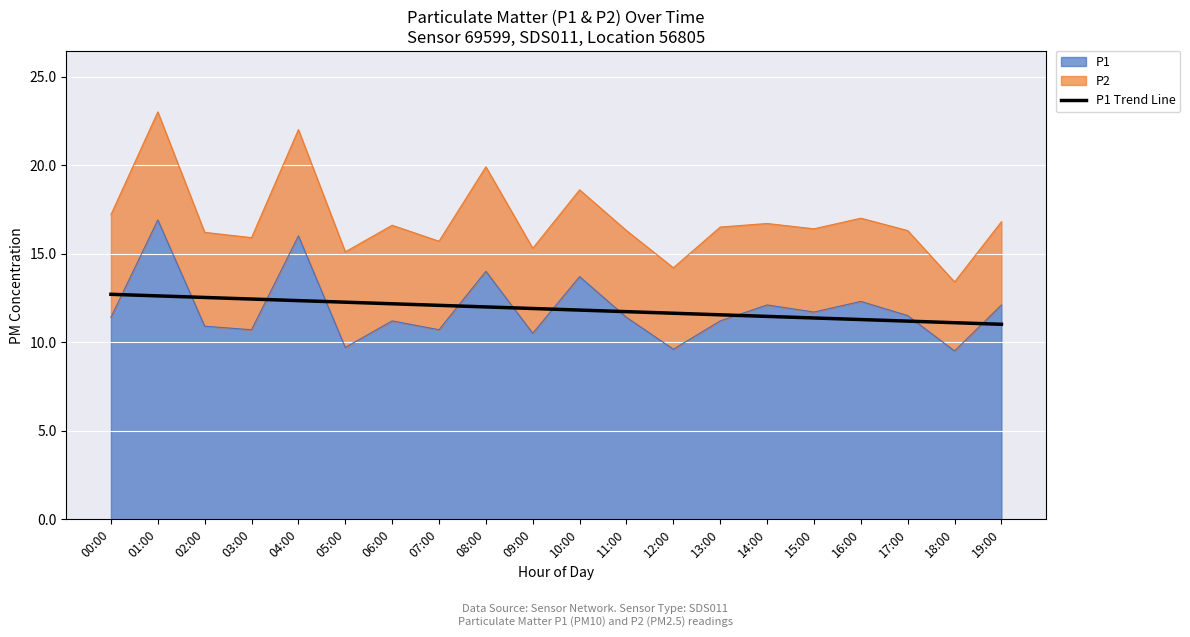

What is the average value?

11.9